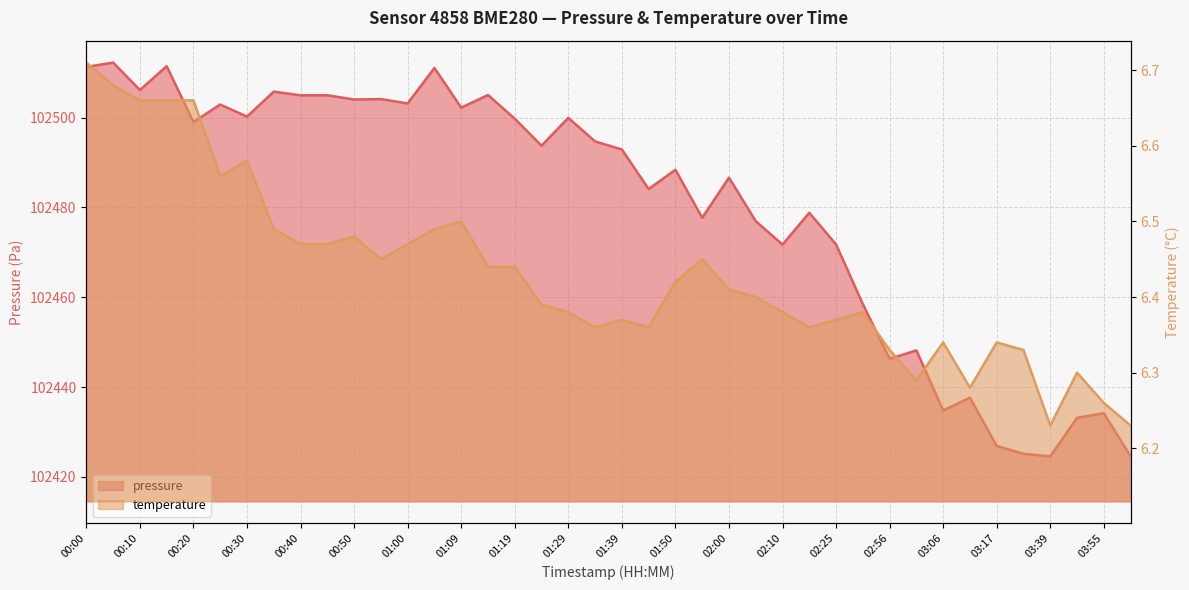

Is the value of pressure at 00:50 greater than the value of temperature at 00:40?

Yes